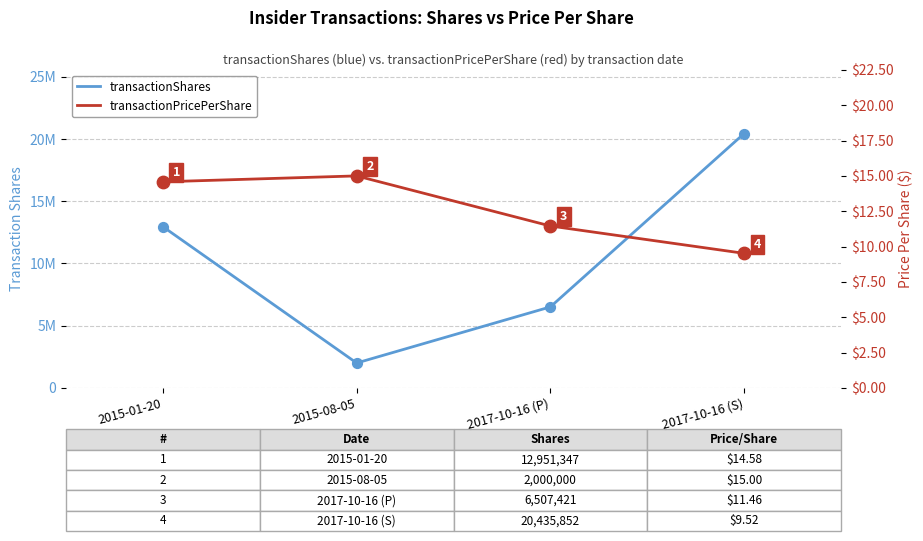

Which series has the widest spread of Y values?

transactionShares